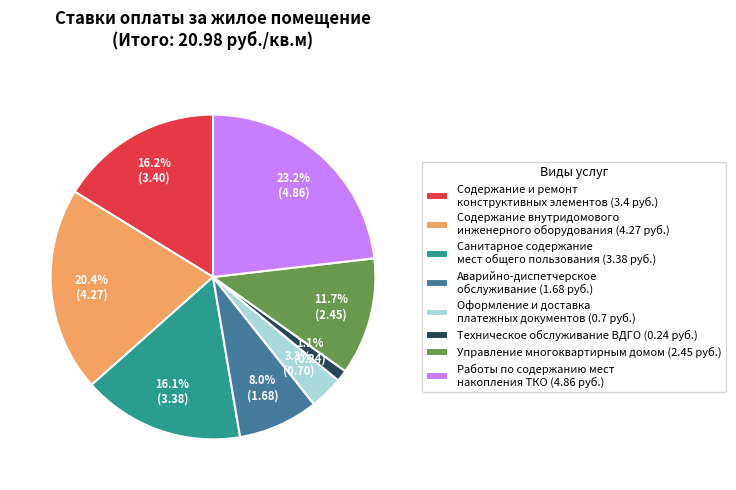

Which has a higher value, Содержание внутридомового инженерного оборудования (4.27 руб.) or Управление многоквартирным домом (2.45 руб.)?

Содержание внутридомового инженерного оборудования (4.27 руб.)